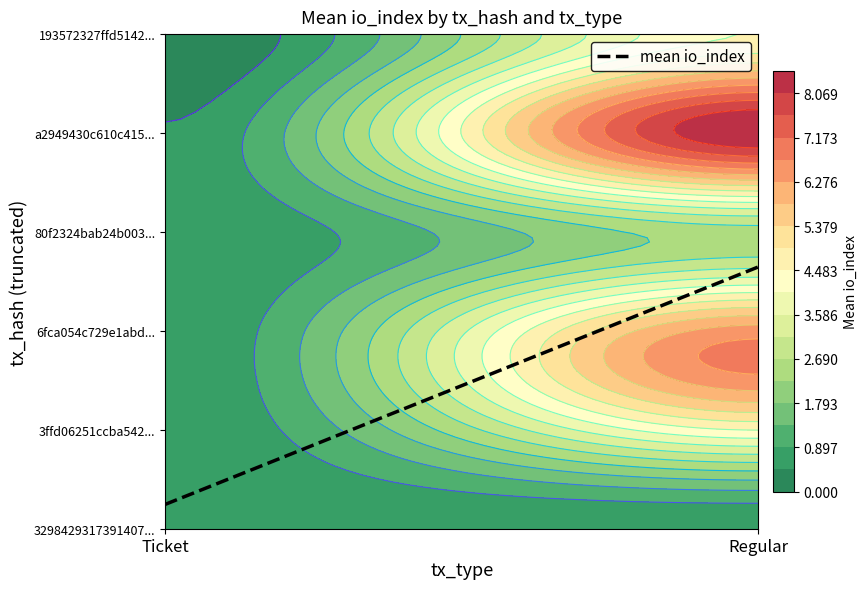

Is the value of 3ffd06251ccba54233b7861f70c4477747e12ff at Regular greater than the value of 193572327ffd51429838b77c5713eb30d08c61a at Ticket?

Yes